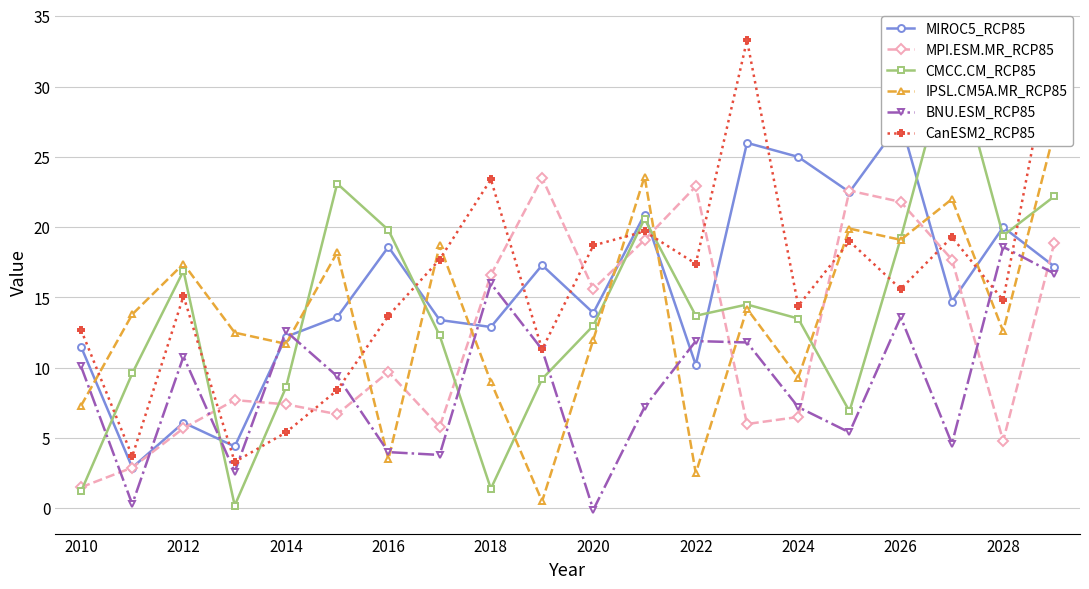

The value of MPI.ESM.MR_RCP85 at 2020 is 15.6. True or false?

True